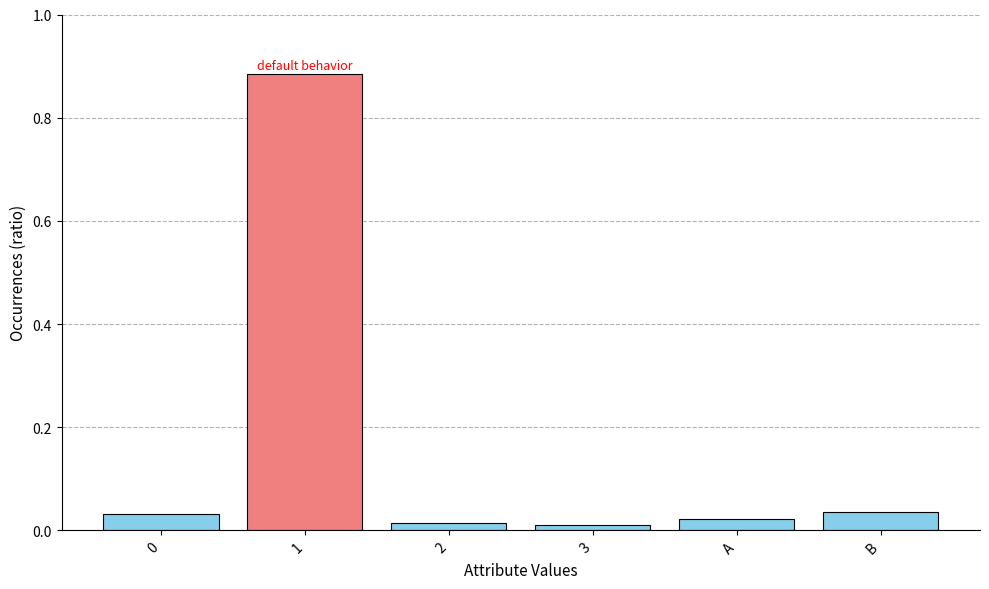

What is the sum of all values?

1.0